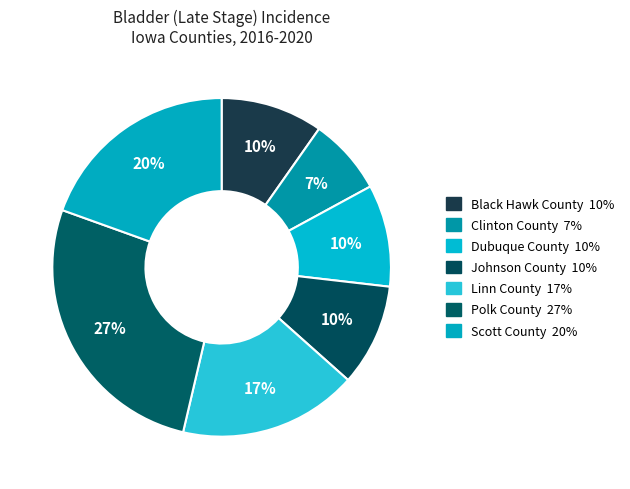

How many slices are in this pie chart?

7